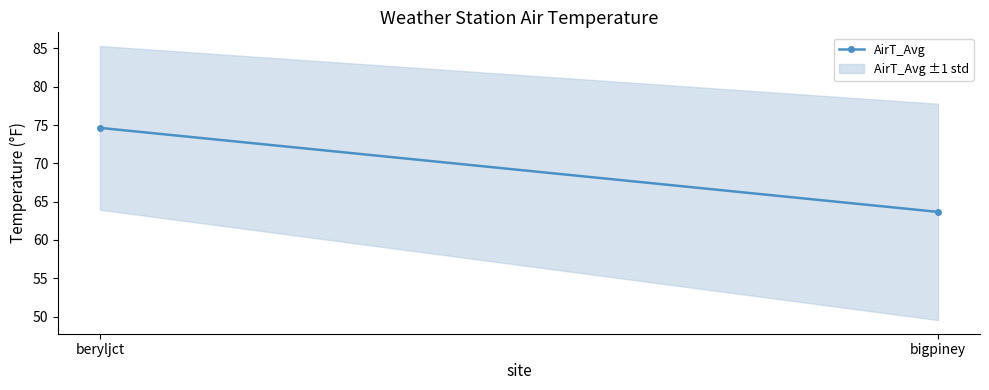

Count the number of categories in the chart.

2